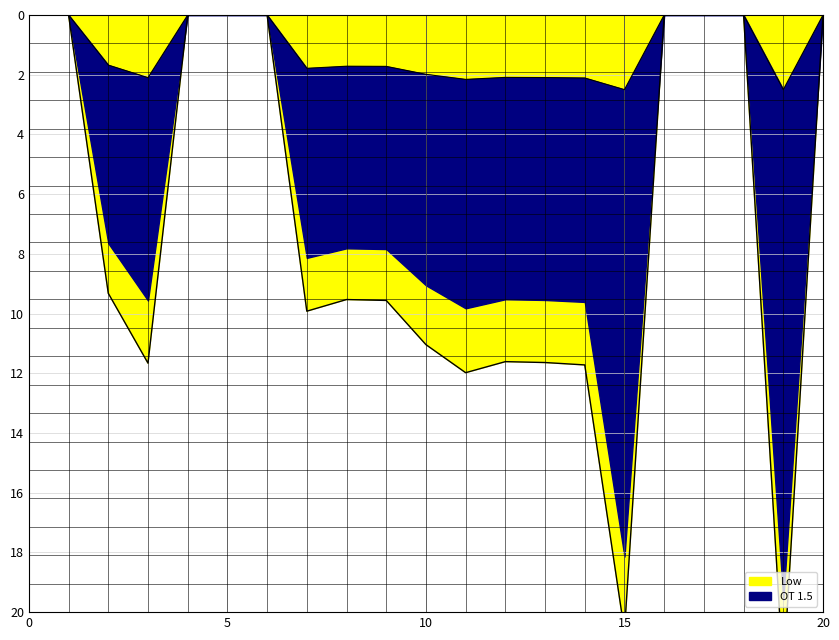

What is the difference between the maximum and second lowest values?

22.1